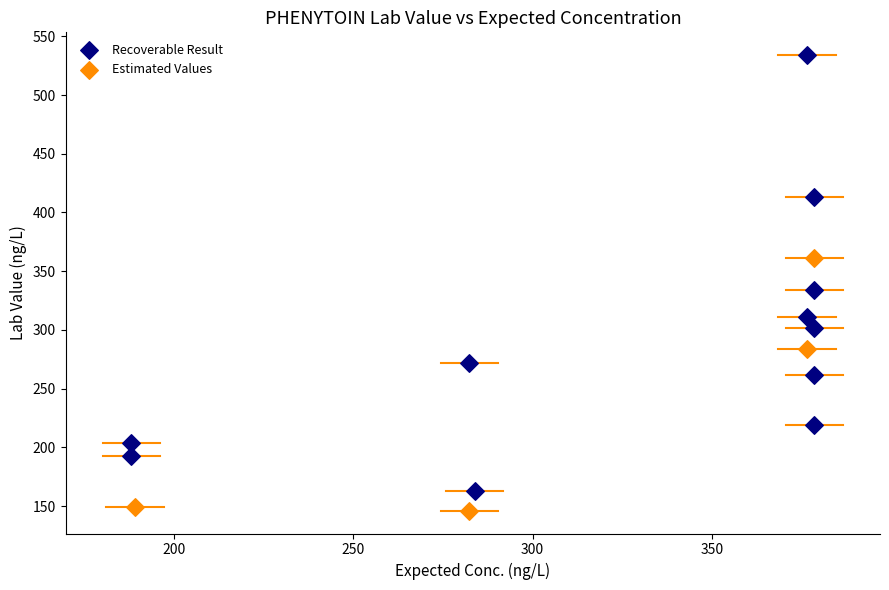

Which series has the widest spread of Y values?

Recoverable Result